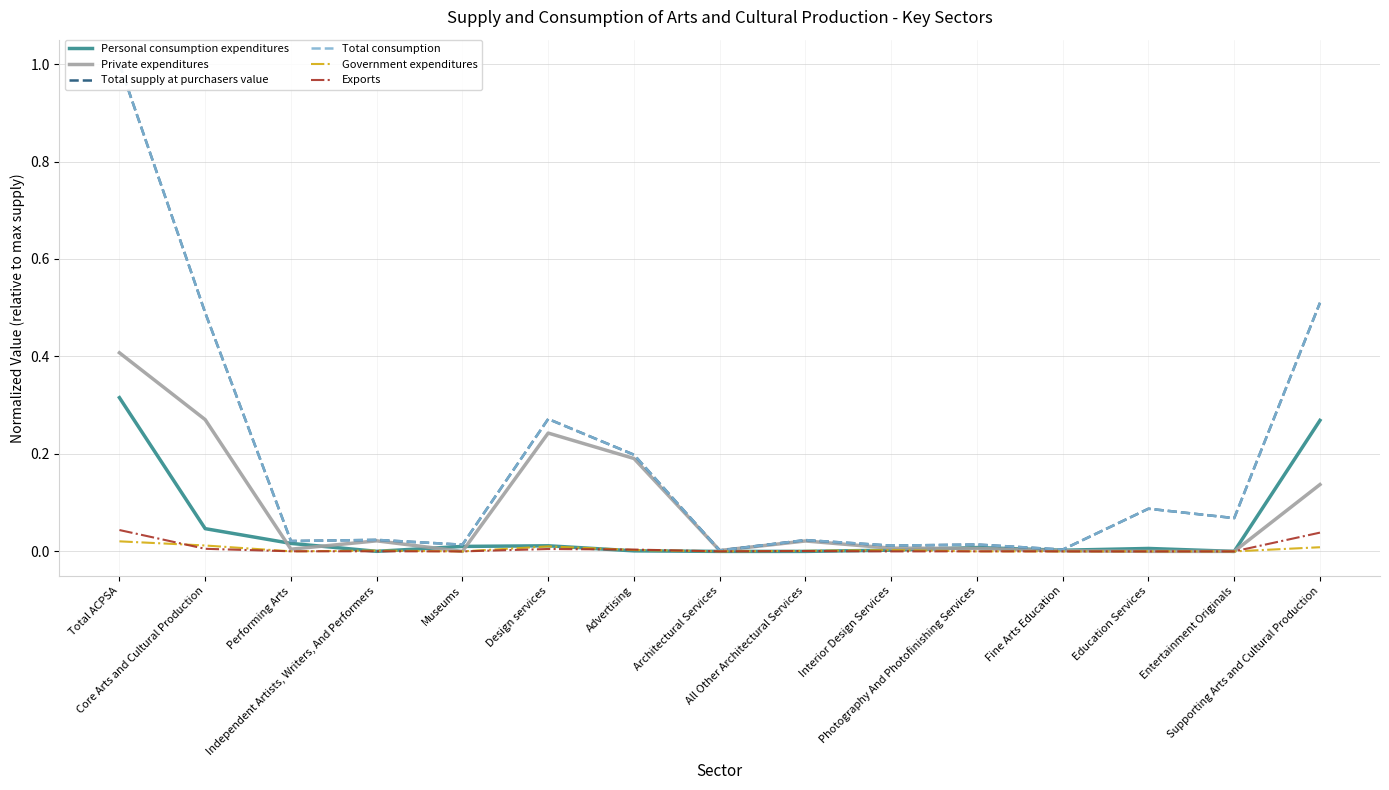

What position from the right is Interior Design Services?

6